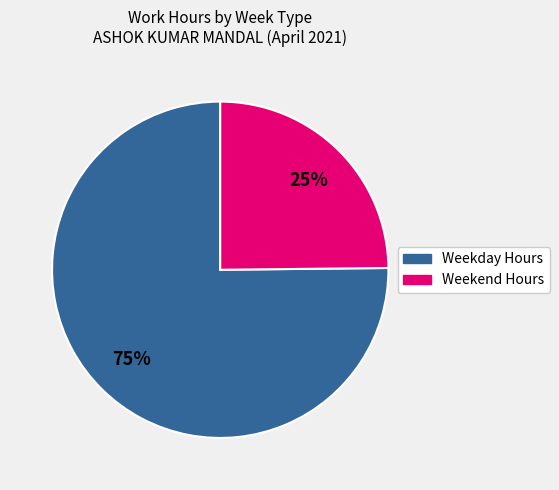

Is there a majority slice in this chart?

Yes